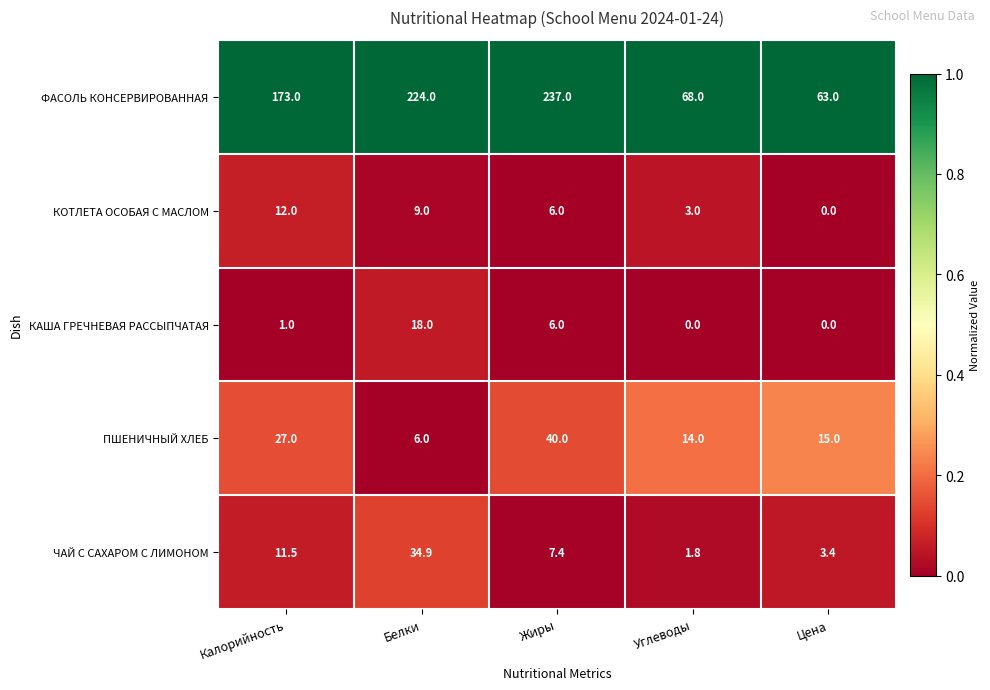

The value of КАША ГРЕЧНЕВАЯ РАССЫПЧАТАЯ at Жиры is 3.3. True or false?

False